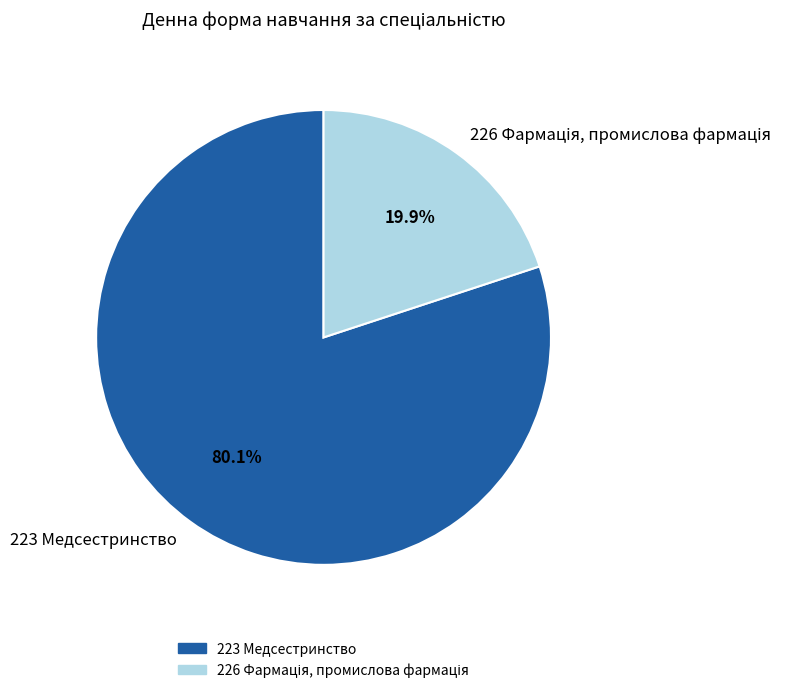

How much of the chart is everything except 223 Медсестринство?

19.9%